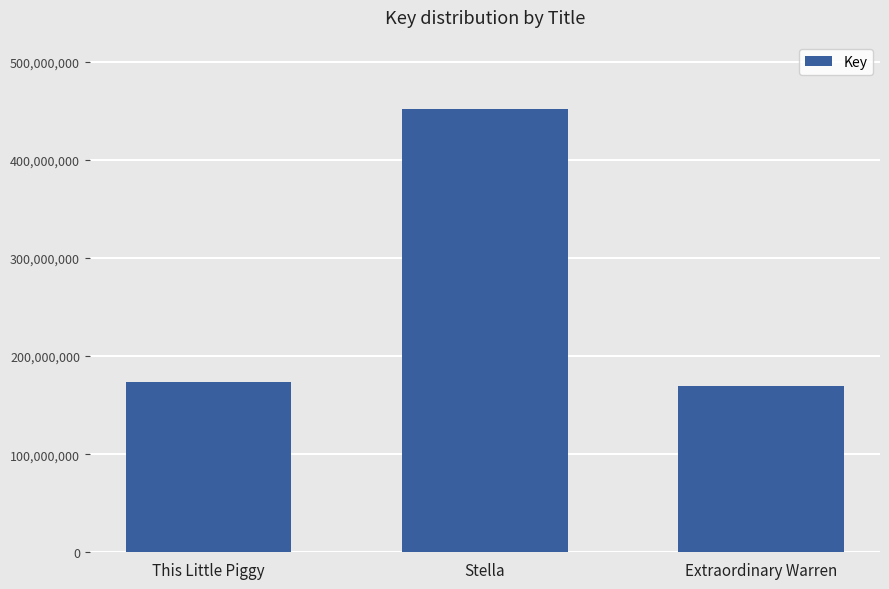

What is the label of the 2nd bar from the left?

Stella